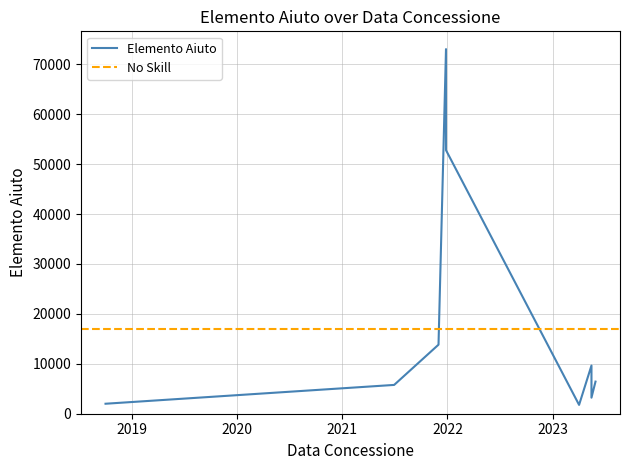

Read the value at 27/12/2021.

52789.1